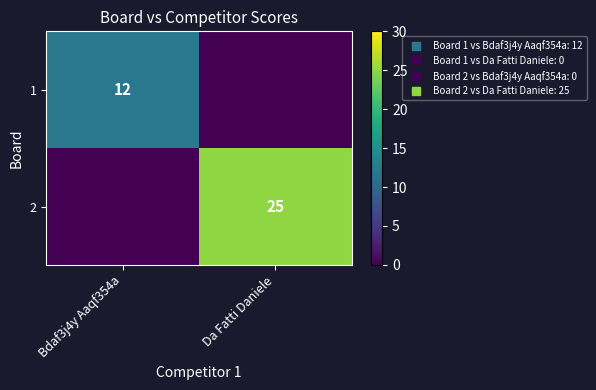

How many distinct data groups are displayed?

2